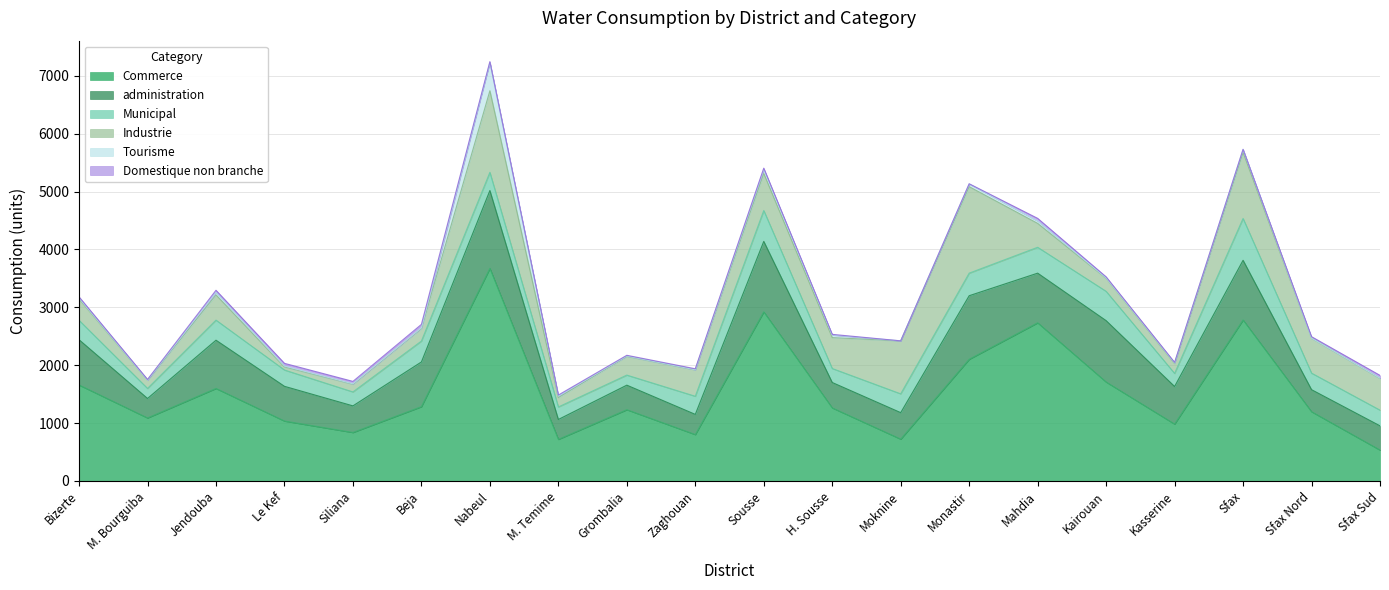

What is the label of the 10th point from the right?

Sousse